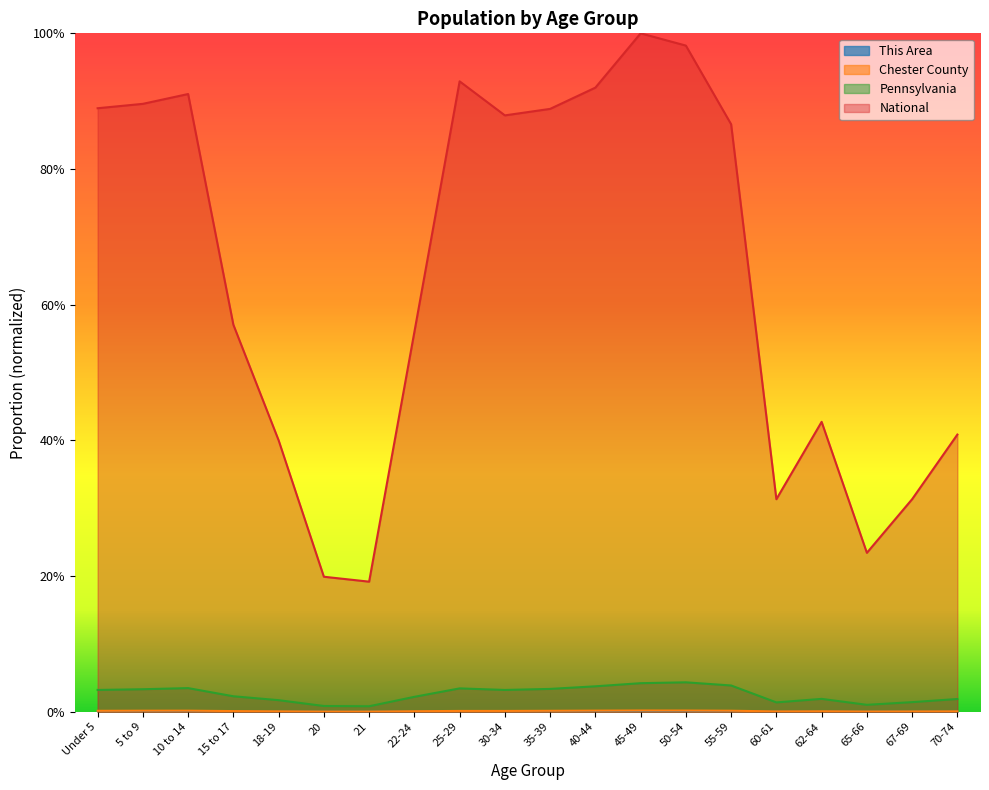

Reading left to right, list all the values displayed in this chart.

This Area: 0.0	0.0	0.0	0.0	0.0	0.0	0.0	0.0	0.0	0.0	0.0	0.0	0.0	0.0	0.0	0.0	0.0	0.0	0.0	0.0
Chester County: 0.0	0.0	0.0	0.0	0.0	0.0	0.0	0.0	0.0	0.0	0.0	0.0	0.0	0.0	0.0	0.0	0.0	0.0	0.0	0.0
Pennsylvania: 0.0	0.0	0.0	0.0	0.0	0.0	0.0	0.0	0.0	0.0	0.0	0.0	0.0	0.0	0.0	0.0	0.0	0.0	0.0	0.0
National: 0.9	0.9	0.9	0.6	0.4	0.2	0.2	0.6	0.9	0.9	0.9	0.9	1.0	1.0	0.9	0.3	0.4	0.2	0.3	0.4